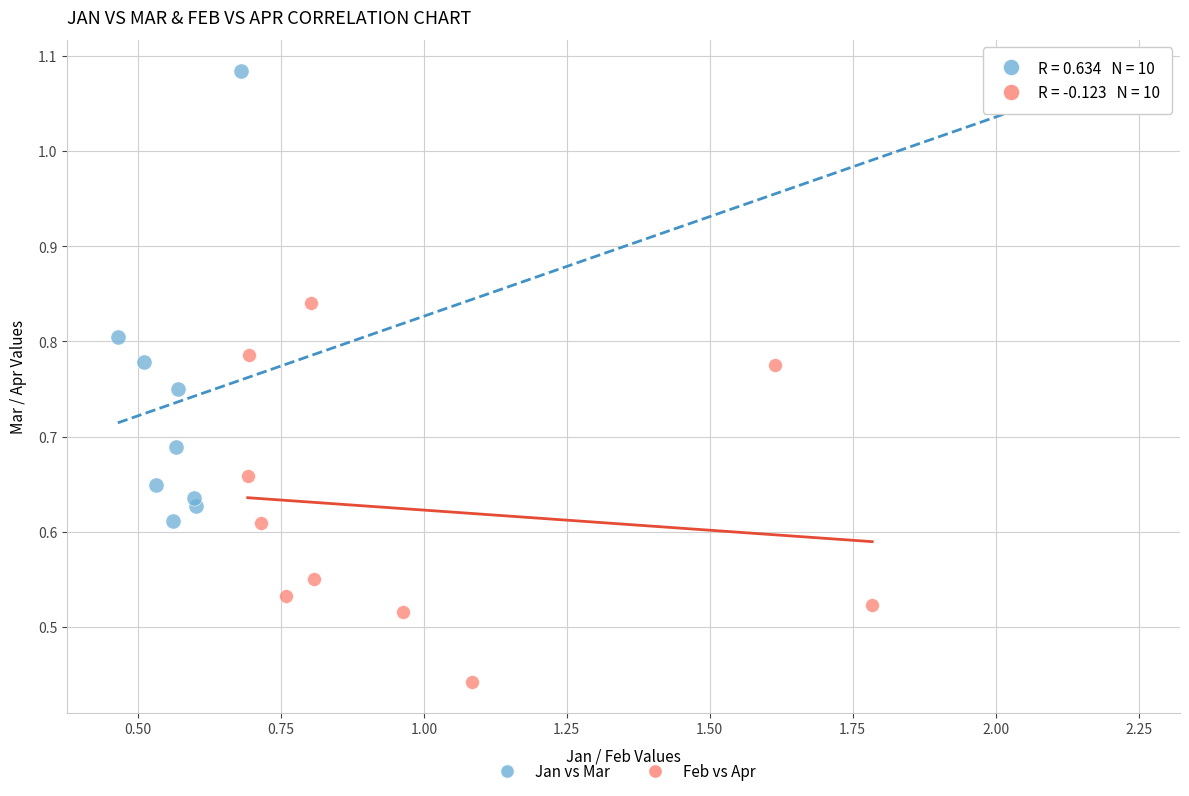

What are all the series names shown in the legend?

Jan vs Mar, Feb vs Apr